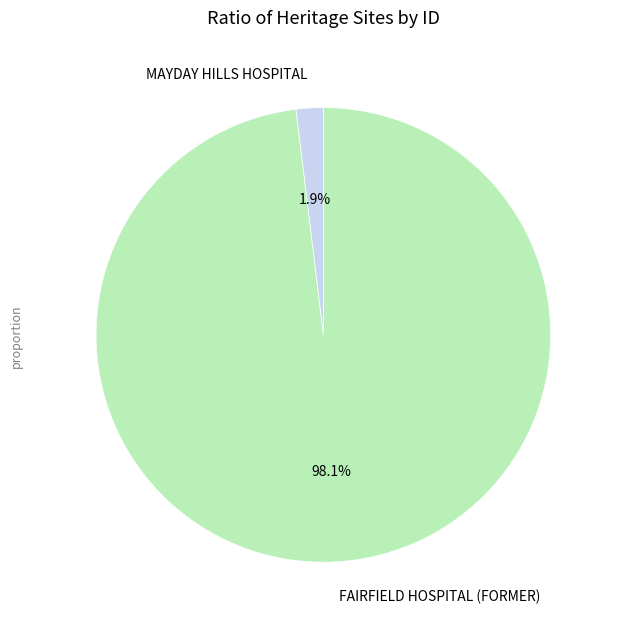

Does FAIRFIELD HOSPITAL (FORMER) represent more than half of the total?

Yes